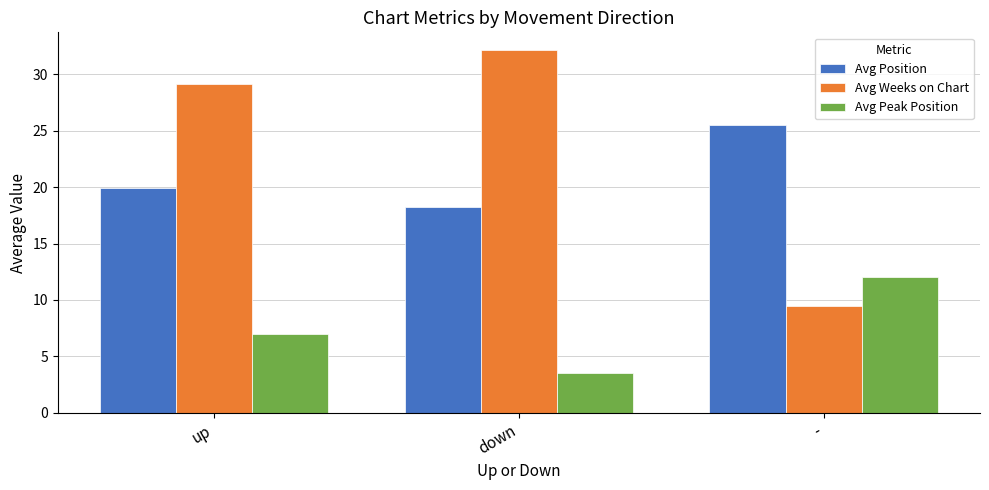

How many data points in Avg Weeks on Chart are above 29?

2